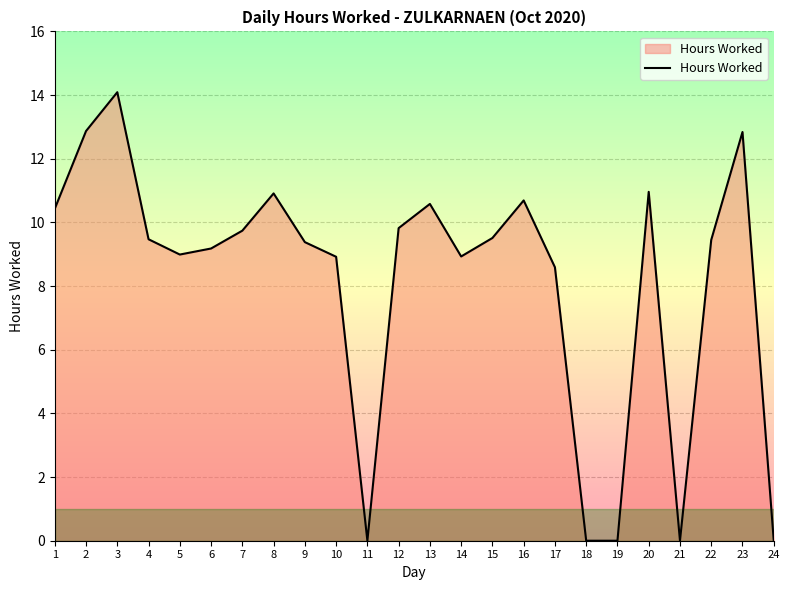

Is it true that the value at 19 is -8.2?

False